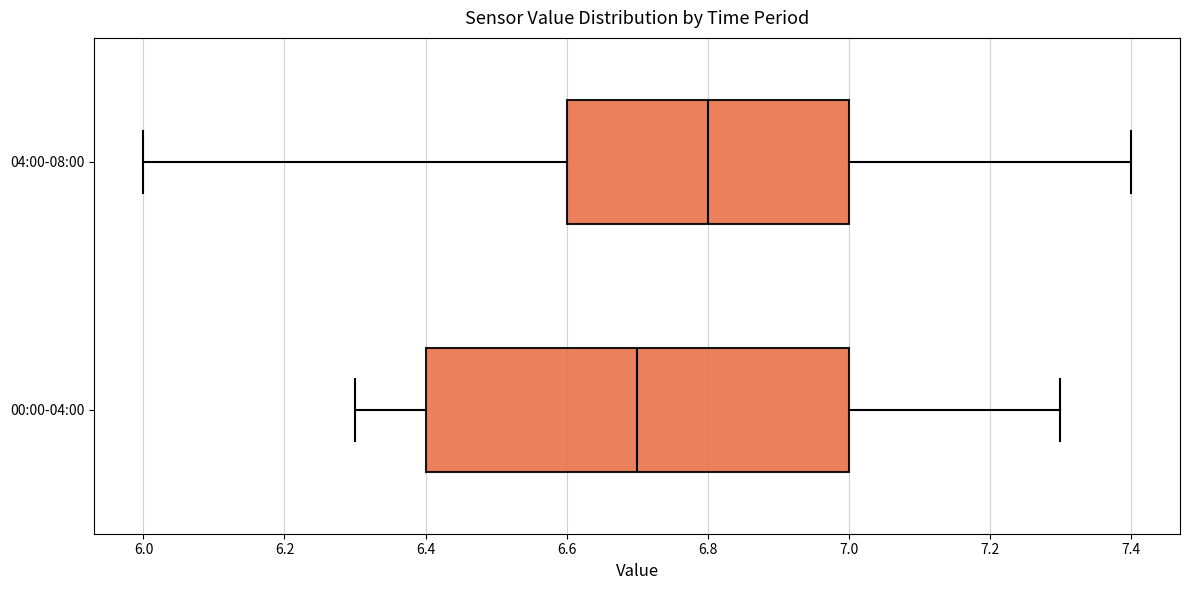

Which box's median line is the furthest to the left?

00:00-04:00